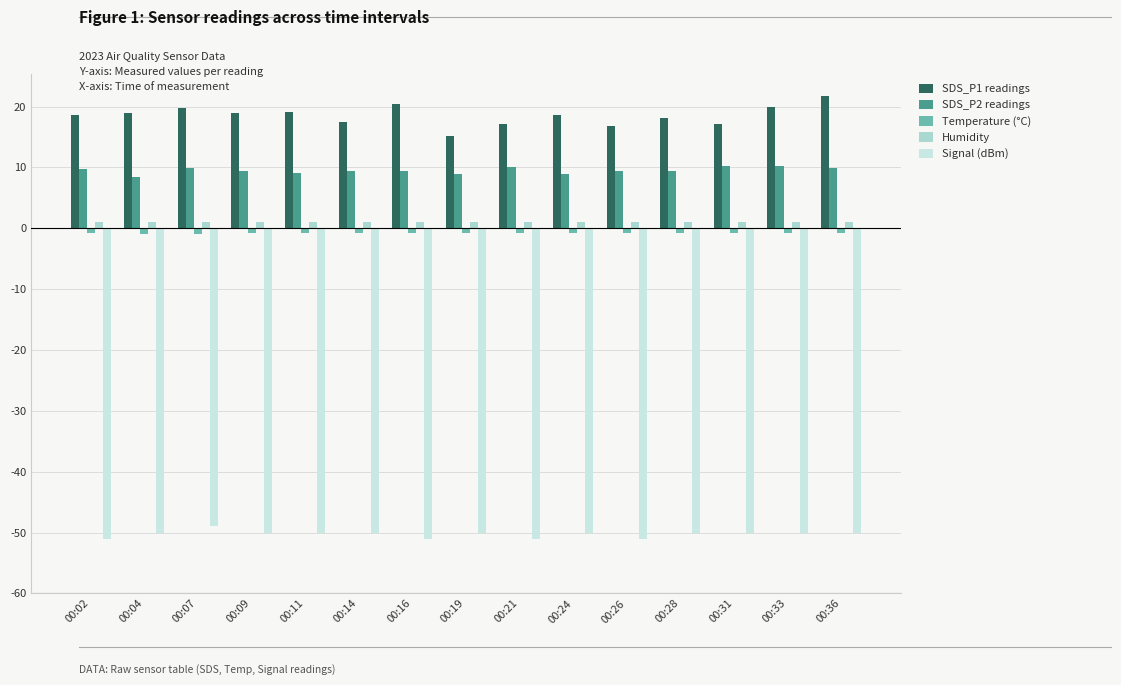

Which series has the largest total across all categories?

SDS_P1 readings